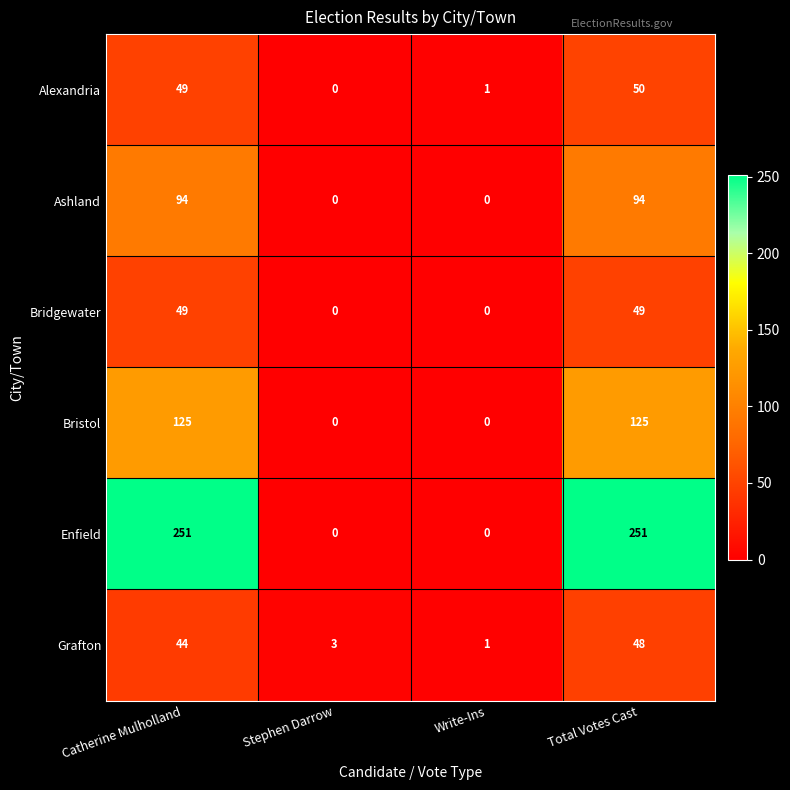

How many categories are shown in the chart?

4